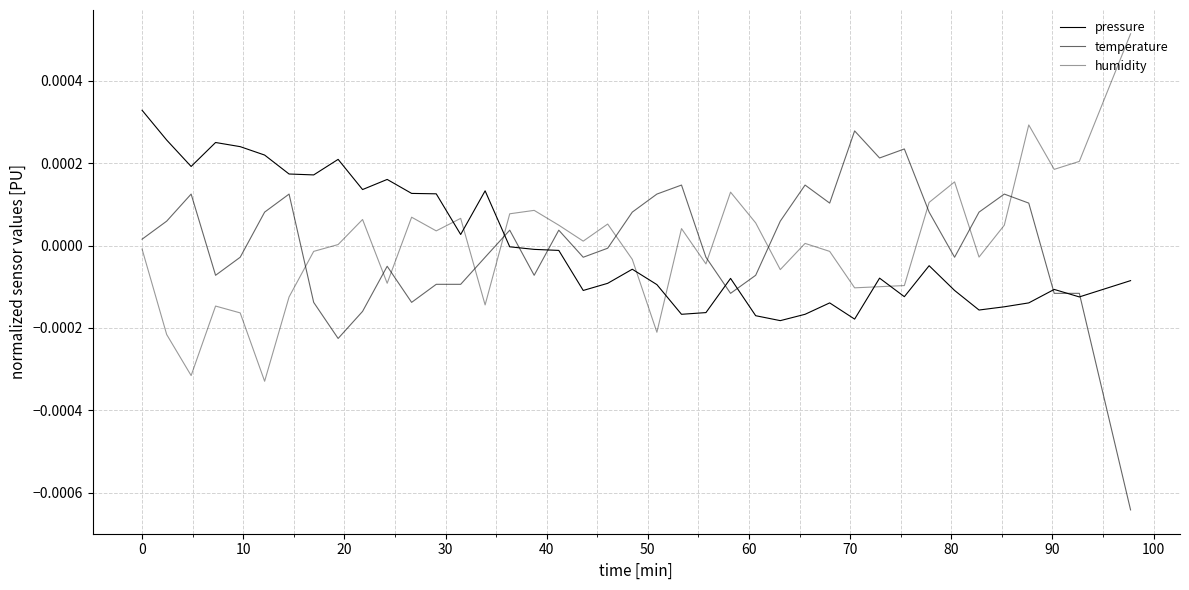

How many values in temperature are above zero?

20